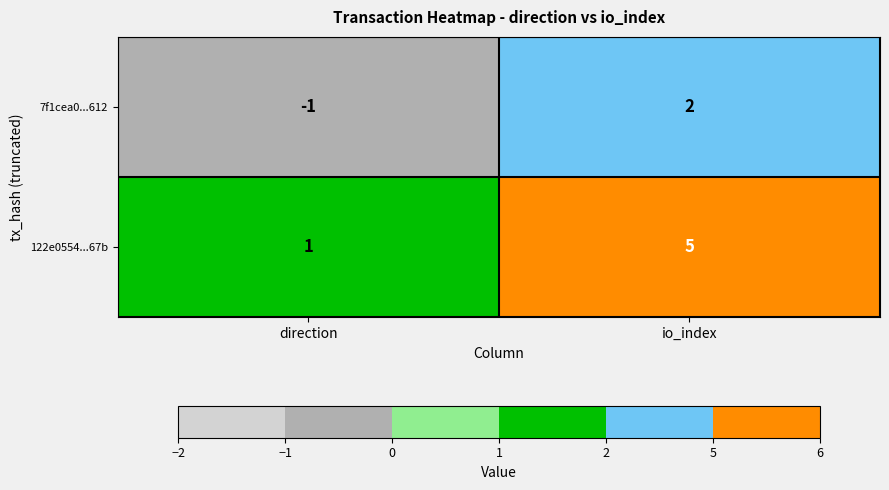

What is the difference between the highest and lowest values at direction?

2